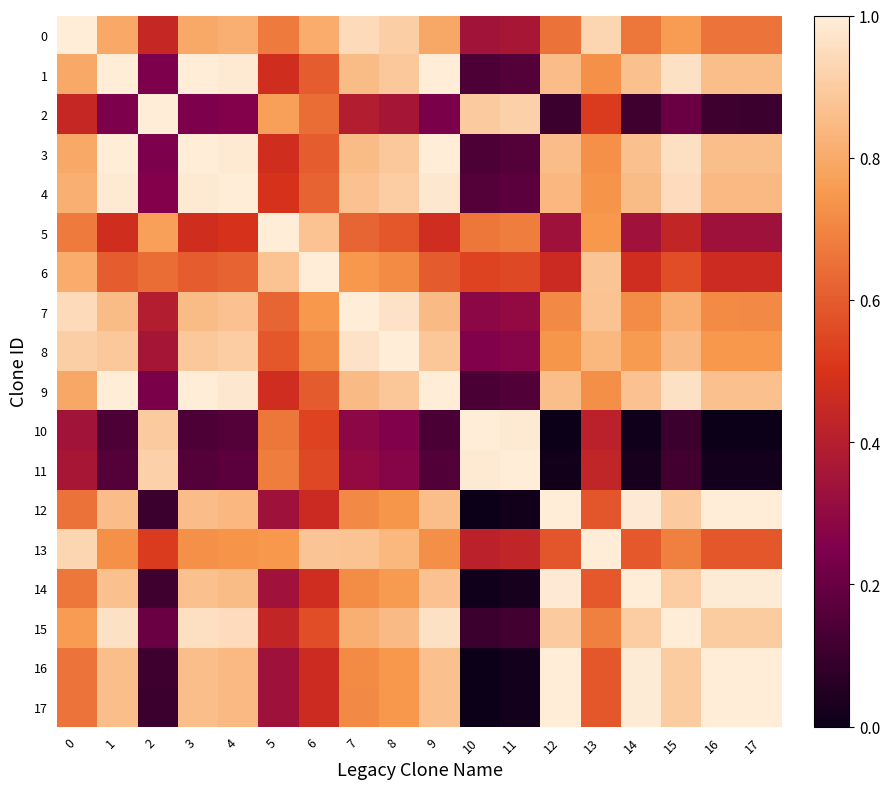

Reading left to right, extract all data points from this chart.

0: 0=1.0	1=0.8	2=0.4	3=0.8	4=0.8	5=0.7	6=0.8	7=0.9	8=0.9	9=0.8	10=0.3	11=0.4	12=0.7	13=0.9	14=0.7	15=0.8	16=0.7	17=0.7
1: 0=0.8	1=1.0	2=0.2	3=1.0	4=1.0	5=0.5	6=0.6	7=0.9	8=0.9	9=1.0	10=0.1	11=0.2	12=0.9	13=0.7	14=0.9	15=1.0	16=0.9	17=0.9
2: 0=0.4	1=0.2	2=1.0	3=0.2	4=0.3	5=0.8	6=0.6	7=0.4	8=0.4	9=0.2	10=0.9	11=0.9	12=0.1	13=0.5	14=0.1	15=0.2	16=0.1	17=0.1
3: 0=0.8	1=1.0	2=0.2	3=1.0	4=1.0	5=0.5	6=0.6	7=0.9	8=0.9	9=1.0	10=0.1	11=0.2	12=0.9	13=0.7	14=0.9	15=1.0	16=0.9	17=0.9
4: 0=0.8	1=1.0	2=0.3	3=1.0	4=1.0	5=0.5	6=0.6	7=0.9	8=0.9	9=1.0	10=0.2	11=0.2	12=0.8	13=0.7	14=0.9	15=0.9	16=0.8	17=0.8
5: 0=0.7	1=0.5	2=0.8	3=0.5	4=0.5	5=1.0	6=0.9	7=0.6	8=0.6	9=0.5	10=0.7	11=0.7	12=0.3	13=0.7	14=0.3	15=0.4	16=0.3	17=0.3
6: 0=0.8	1=0.6	2=0.6	3=0.6	4=0.6	5=0.9	6=1.0	7=0.7	8=0.7	9=0.6	10=0.5	11=0.6	12=0.5	13=0.9	14=0.5	15=0.6	16=0.5	17=0.5
7: 0=0.9	1=0.9	2=0.4	3=0.9	4=0.9	5=0.6	6=0.7	7=1.0	8=1.0	9=0.9	10=0.3	11=0.3	12=0.7	13=0.9	14=0.7	15=0.8	16=0.7	17=0.7
8: 0=0.9	1=0.9	2=0.4	3=0.9	4=0.9	5=0.6	6=0.7	7=1.0	8=1.0	9=0.9	10=0.3	11=0.3	12=0.7	13=0.8	14=0.8	15=0.8	16=0.7	17=0.7
9: 0=0.8	1=1.0	2=0.2	3=1.0	4=1.0	5=0.5	6=0.6	7=0.9	8=0.9	9=1.0	10=0.1	11=0.2	12=0.9	13=0.7	14=0.9	15=1.0	16=0.9	17=0.9
10: 0=0.3	1=0.1	2=0.9	3=0.1	4=0.2	5=0.7	6=0.5	7=0.3	8=0.3	9=0.1	10=1.0	11=1.0	12=0.0	13=0.4	14=0.0	15=0.1	16=0.0	17=0.0
11: 0=0.4	1=0.2	2=0.9	3=0.2	4=0.2	5=0.7	6=0.6	7=0.3	8=0.3	9=0.2	10=1.0	11=1.0	12=0.0	13=0.4	14=0.0	15=0.1	16=0.0	17=0.0
12: 0=0.7	1=0.9	2=0.1	3=0.9	4=0.8	5=0.3	6=0.5	7=0.7	8=0.7	9=0.9	10=0.0	11=0.0	12=1.0	13=0.6	14=1.0	15=0.9	16=1.0	17=1.0
13: 0=0.9	1=0.7	2=0.5	3=0.7	4=0.7	5=0.7	6=0.9	7=0.9	8=0.8	9=0.7	10=0.4	11=0.4	12=0.6	13=1.0	14=0.6	15=0.7	16=0.6	17=0.6
14: 0=0.7	1=0.9	2=0.1	3=0.9	4=0.9	5=0.3	6=0.5	7=0.7	8=0.8	9=0.9	10=0.0	11=0.0	12=1.0	13=0.6	14=1.0	15=0.9	16=1.0	17=1.0
15: 0=0.8	1=1.0	2=0.2	3=1.0	4=0.9	5=0.4	6=0.6	7=0.8	8=0.8	9=1.0	10=0.1	11=0.1	12=0.9	13=0.7	14=0.9	15=1.0	16=0.9	17=0.9
16: 0=0.7	1=0.9	2=0.1	3=0.9	4=0.8	5=0.3	6=0.5	7=0.7	8=0.7	9=0.9	10=0.0	11=0.0	12=1.0	13=0.6	14=1.0	15=0.9	16=1.0	17=1.0
17: 0=0.7	1=0.9	2=0.1	3=0.9	4=0.8	5=0.3	6=0.5	7=0.7	8=0.7	9=0.9	10=0.0	11=0.0	12=1.0	13=0.6	14=1.0	15=0.9	16=1.0	17=1.0